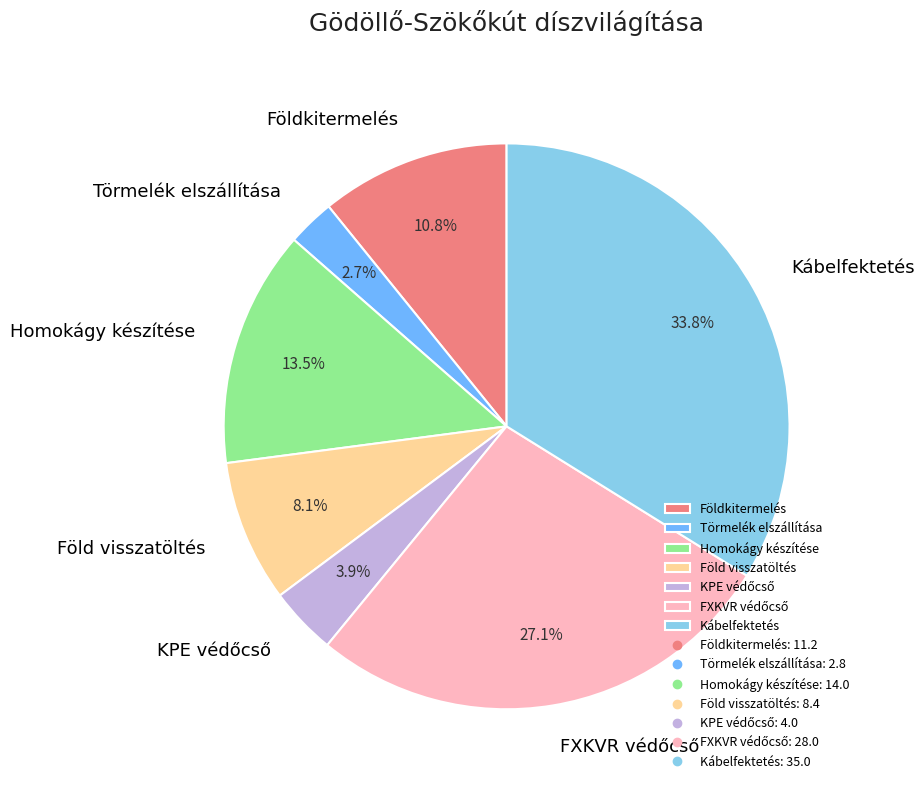

To the nearest percent, what is the average slice percentage?

14%